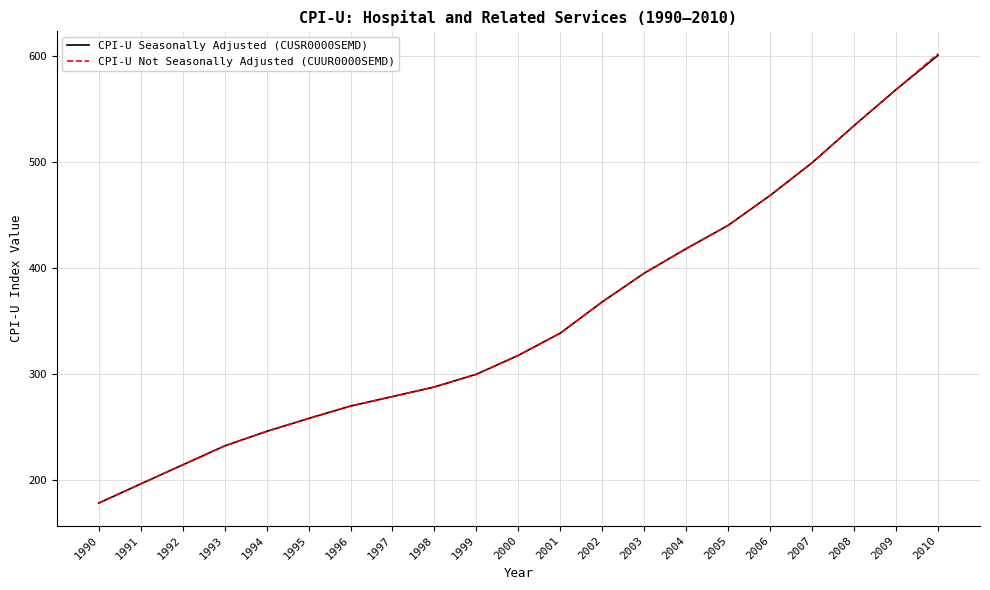

Which series has the largest range (max minus min)?

CPI-U Not Seasonally Adjusted (CUUR0000SEMD)